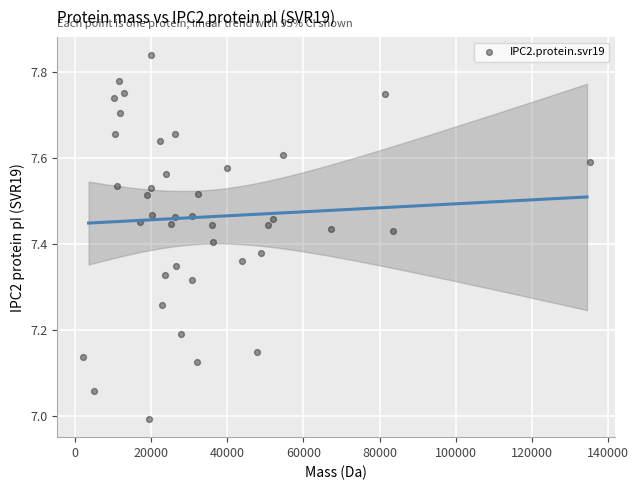

What is the range of Y values (max minus min)?

0.8